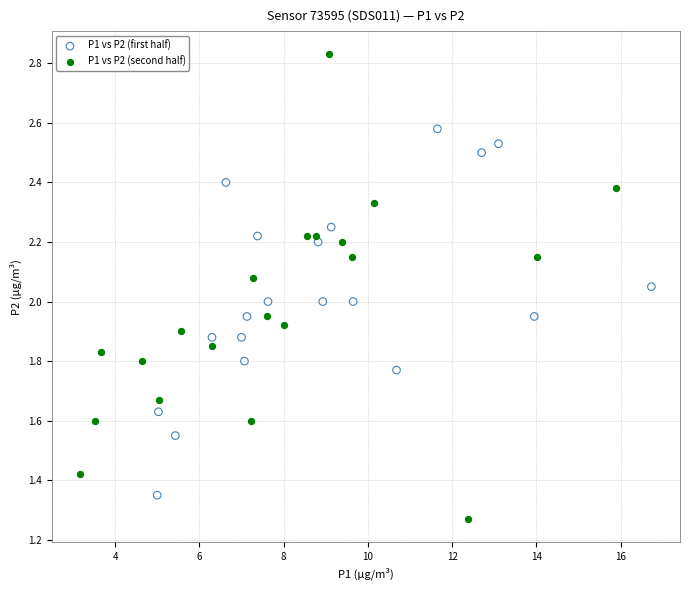

Which series reaches the maximum Y coordinate?

P1 vs P2 (second half)